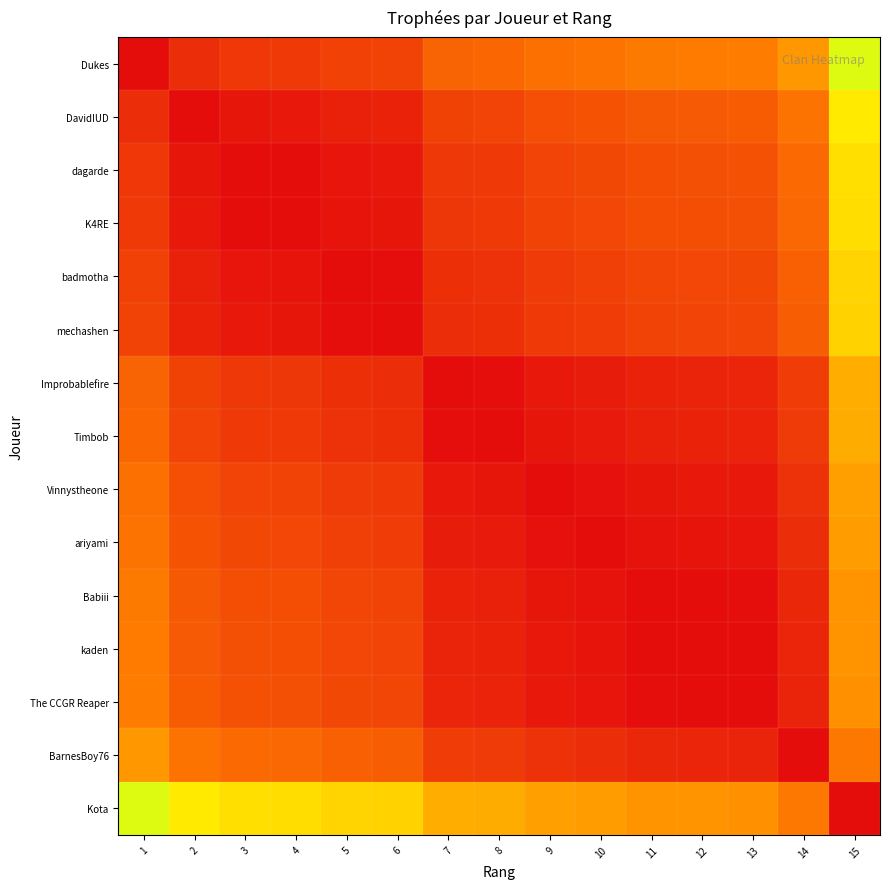

Reading left to right, extract all data points from this chart.

Dukes: 1=0.0	2=0.1	3=0.1	4=0.1	5=0.2	6=0.2	7=0.3	8=0.3	9=0.3	10=0.3	11=0.3	12=0.3	13=0.3	14=0.4	15=0.7
DavidIUD: 1=0.1	2=0.0	3=0.0	4=0.0	5=0.1	6=0.1	7=0.2	8=0.2	9=0.2	10=0.2	11=0.2	12=0.2	13=0.2	14=0.3	15=0.6
dagarde: 1=0.1	2=0.0	3=0.0	4=0.0	5=0.0	6=0.0	7=0.1	8=0.1	9=0.2	10=0.2	11=0.2	12=0.2	13=0.2	14=0.3	15=0.6
K4RE: 1=0.1	2=0.0	3=0.0	4=0.0	5=0.0	6=0.0	7=0.1	8=0.1	9=0.2	10=0.2	11=0.2	12=0.2	13=0.2	14=0.3	15=0.6
badmotha: 1=0.2	2=0.1	3=0.0	4=0.0	5=0.0	6=0.0	7=0.1	8=0.1	9=0.1	10=0.1	11=0.2	12=0.2	13=0.2	14=0.2	15=0.6
mechashen: 1=0.2	2=0.1	3=0.0	4=0.0	5=0.0	6=0.0	7=0.1	8=0.1	9=0.1	10=0.1	11=0.2	12=0.2	13=0.2	14=0.2	15=0.5
Improbablefire: 1=0.3	2=0.2	3=0.1	4=0.1	5=0.1	6=0.1	7=0.0	8=0.0	9=0.0	10=0.0	11=0.1	12=0.1	13=0.1	14=0.1	15=0.5
Timbob: 1=0.3	2=0.2	3=0.1	4=0.1	5=0.1	6=0.1	7=0.0	8=0.0	9=0.0	10=0.0	11=0.1	12=0.1	13=0.1	14=0.1	15=0.4
Vinnystheone: 1=0.3	2=0.2	3=0.2	4=0.2	5=0.1	6=0.1	7=0.0	8=0.0	9=0.0	10=0.0	11=0.0	12=0.0	13=0.0	14=0.1	15=0.4
ariyami: 1=0.3	2=0.2	3=0.2	4=0.2	5=0.1	6=0.1	7=0.0	8=0.0	9=0.0	10=0.0	11=0.0	12=0.0	13=0.0	14=0.1	15=0.4
Babiii: 1=0.3	2=0.2	3=0.2	4=0.2	5=0.2	6=0.2	7=0.1	8=0.1	9=0.0	10=0.0	11=0.0	12=0.0	13=0.0	14=0.1	15=0.4
kaden: 1=0.3	2=0.2	3=0.2	4=0.2	5=0.2	6=0.2	7=0.1	8=0.1	9=0.0	10=0.0	11=0.0	12=0.0	13=0.0	14=0.1	15=0.4
The CCGR Reaper: 1=0.3	2=0.2	3=0.2	4=0.2	5=0.2	6=0.2	7=0.1	8=0.1	9=0.0	10=0.0	11=0.0	12=0.0	13=0.0	14=0.1	15=0.4
BarnesBoy76: 1=0.4	2=0.3	3=0.3	4=0.3	5=0.2	6=0.2	7=0.1	8=0.1	9=0.1	10=0.1	11=0.1	12=0.1	13=0.1	14=0.0	15=0.3
Kota: 1=0.7	2=0.6	3=0.6	4=0.6	5=0.6	6=0.5	7=0.5	8=0.4	9=0.4	10=0.4	11=0.4	12=0.4	13=0.4	14=0.3	15=0.0